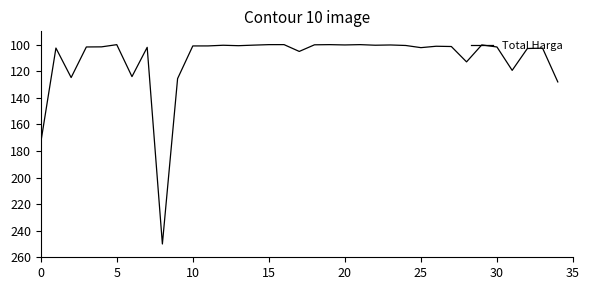

What is the difference between the maximum and minimum values?

150.0